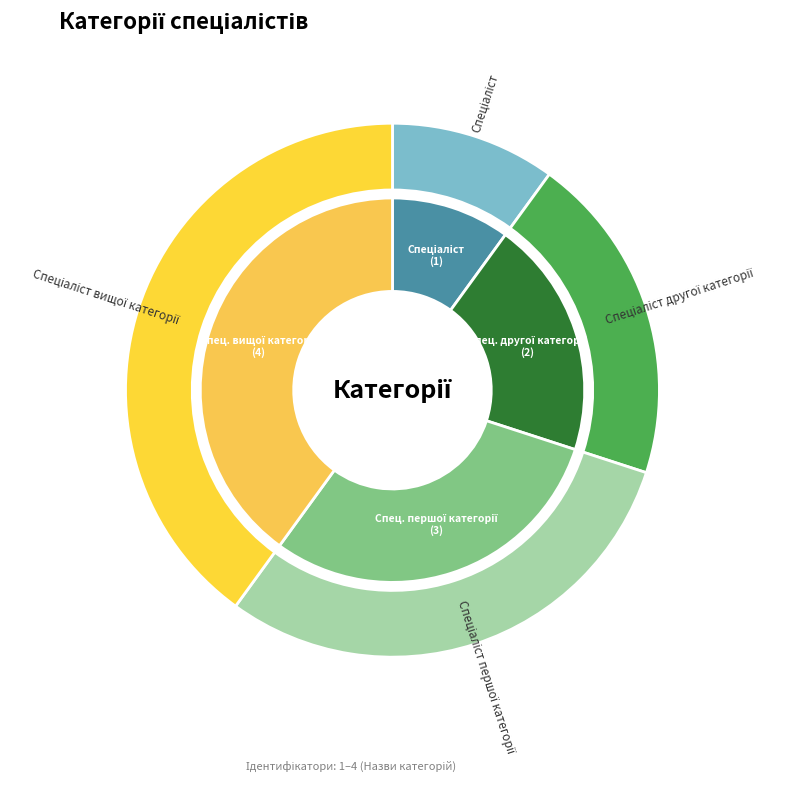

Which slice is the largest?

Спеціаліст вищої категорії